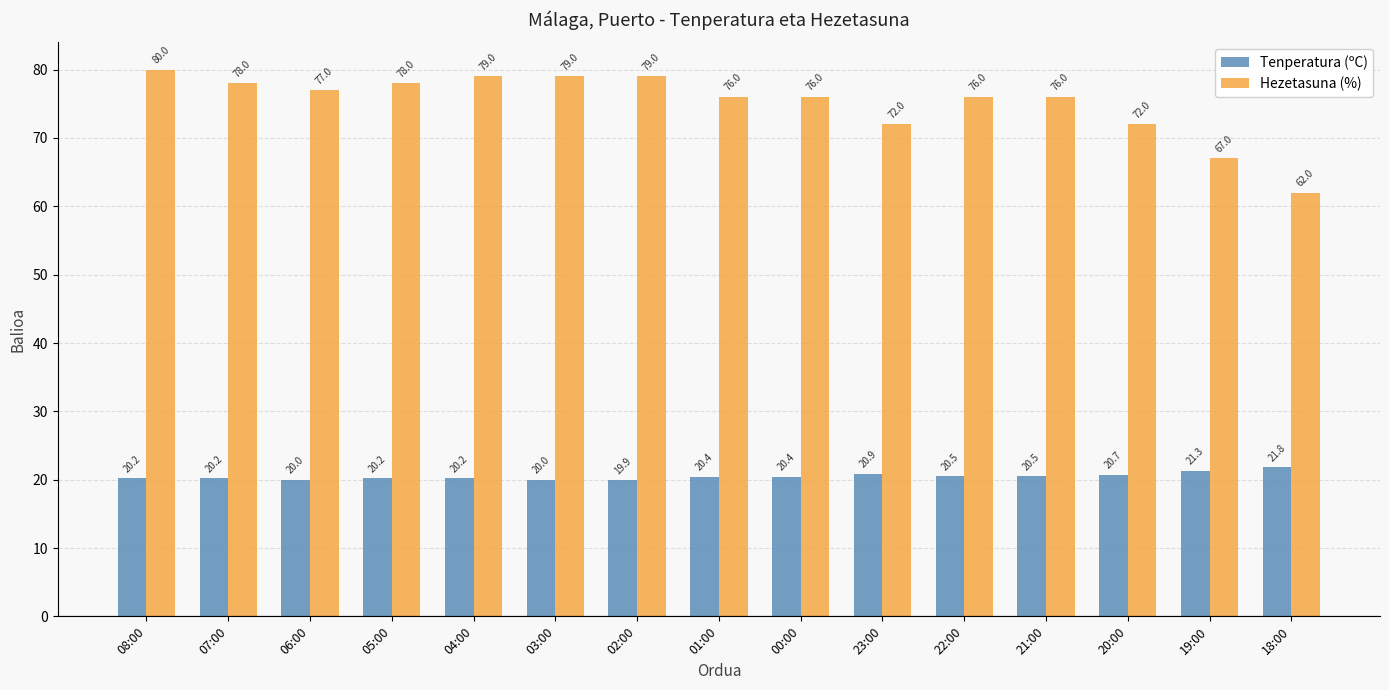

Reading left to right, extract all data points from this chart.

Tenperatura (ºC): 08:00=20.2	07:00=20.2	06:00=20.0	05:00=20.2	04:00=20.2	03:00=20.0	02:00=19.9	01:00=20.4	00:00=20.4	23:00=20.9	22:00=20.5	21:00=20.5	20:00=20.7	19:00=21.3	18:00=21.8
Hezetasuna (%): 08:00=80.0	07:00=78.0	06:00=77.0	05:00=78.0	04:00=79.0	03:00=79.0	02:00=79.0	01:00=76.0	00:00=76.0	23:00=72.0	22:00=76.0	21:00=76.0	20:00=72.0	19:00=67.0	18:00=62.0